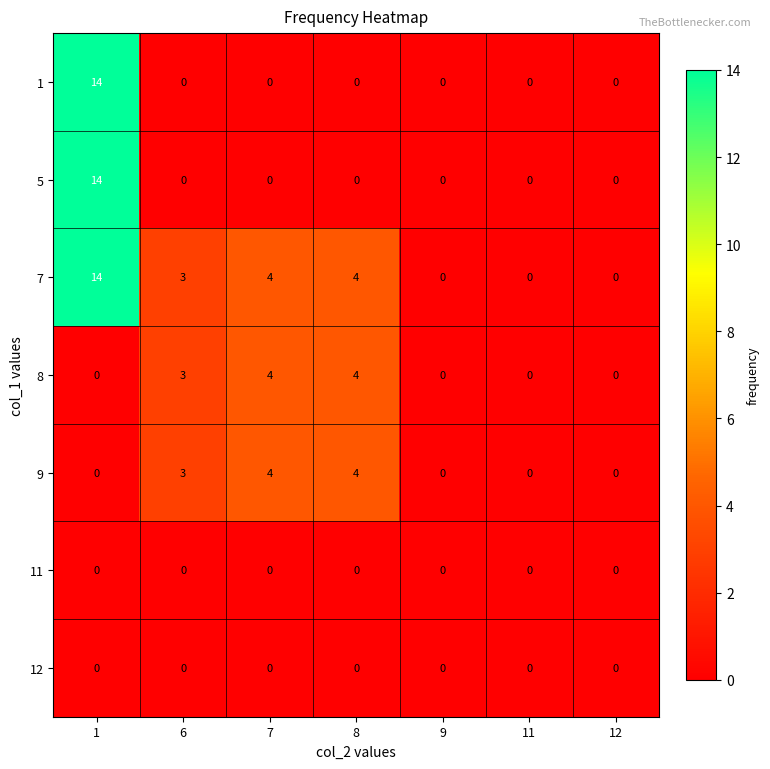

What is the difference between the highest and lowest values at 6?

3